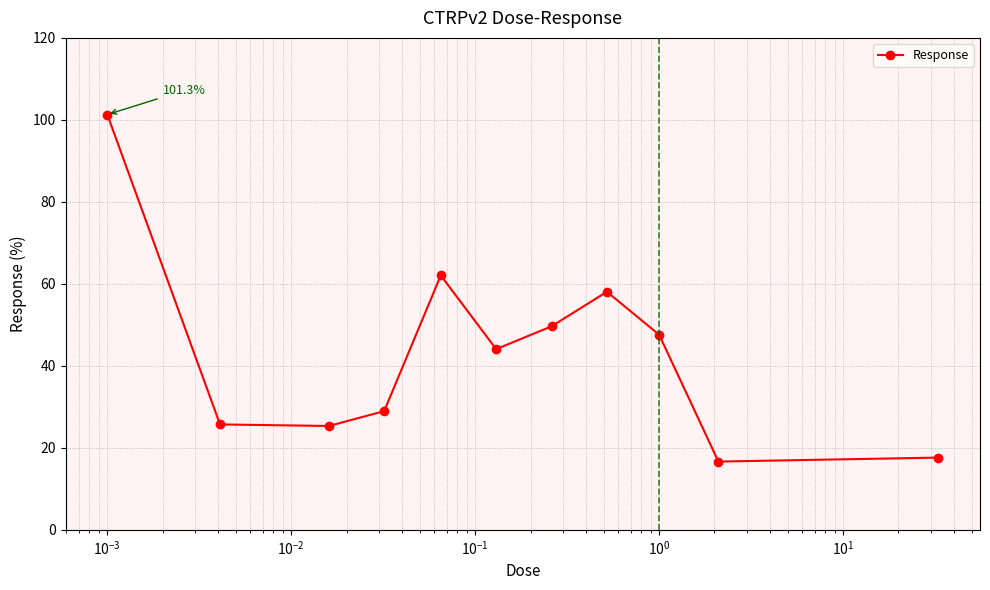

What is the average value?

43.4